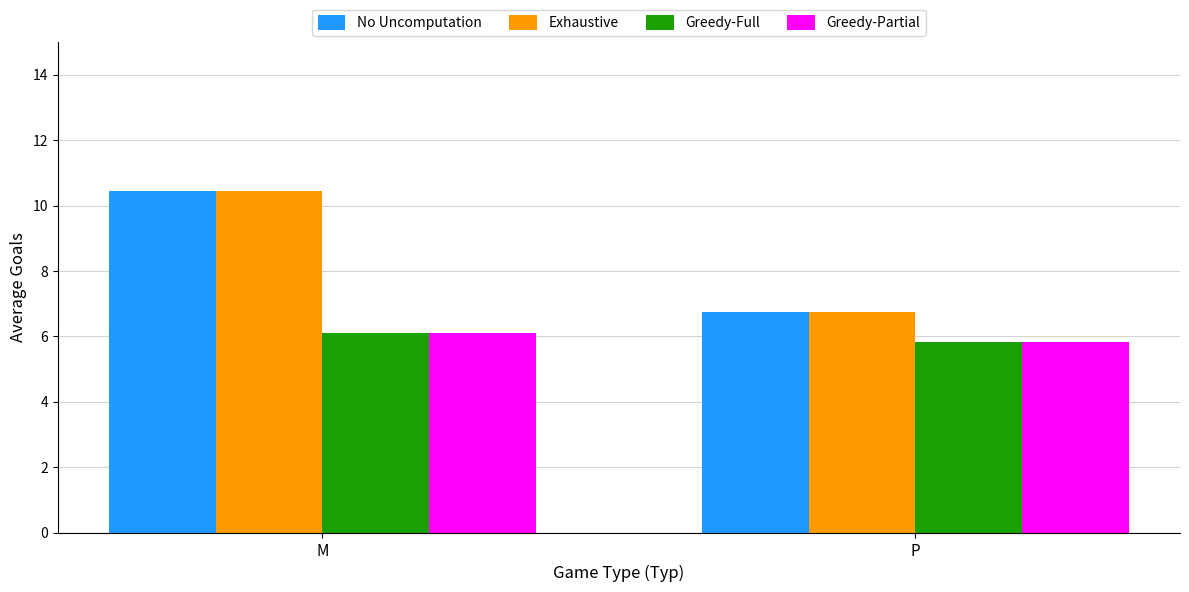

What position from the right is P?

1